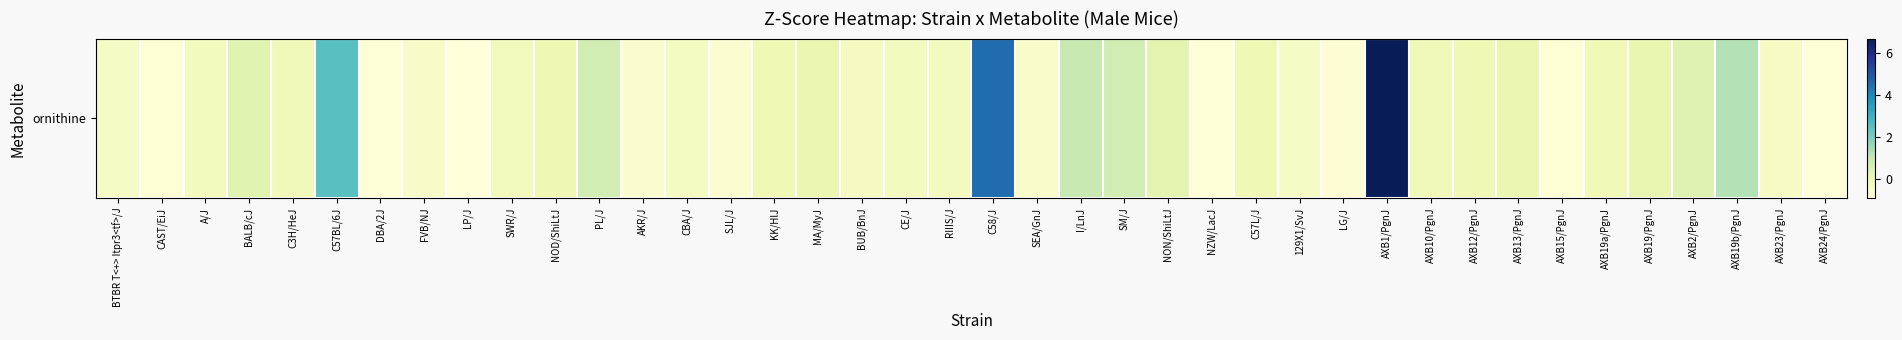

Reading left to right, transcribe all the data shown in this chart.

BTBR T<+> Itpr3<tf>/J=-0.4	CAST/EiJ=-0.8	A/J=-0.2	BALB/cJ=0.4	C3H/HeJ=-0.2	C57BL/6J=2.5	DBA/2J=-0.8	FVB/NJ=-0.5	LP/J=-0.9	SWR/J=-0.2	NOD/ShiLtJ=0.0	PL/J=0.7	AKR/J=-0.6	CBA/J=-0.3	SJL/J=-0.7	KK/HlJ=-0.1	MA/MyJ=0.1	BUB/BnJ=-0.3	CE/J=-0.3	RIIIS/J=-0.3	C58/J=4.5	SEA/GnJ=-0.6	I/LnJ=0.9	SM/J=0.7	NON/ShiLtJ=0.3	NZW/LacJ=-0.8	C57L/J=-0.1	129X1/SvJ=-0.4	LG/J=-0.8	AXB1/PgnJ=6.7	AXB10/PgnJ=-0.2	AXB12/PgnJ=-0.1	AXB13/PgnJ=0.1	AXB15/PgnJ=-0.8	AXB19a/PgnJ=-0.1	AXB19/PgnJ=0.1	AXB2/PgnJ=0.4	AXB19b/PgnJ=1.2	AXB23/PgnJ=-0.4	AXB24/PgnJ=-0.8